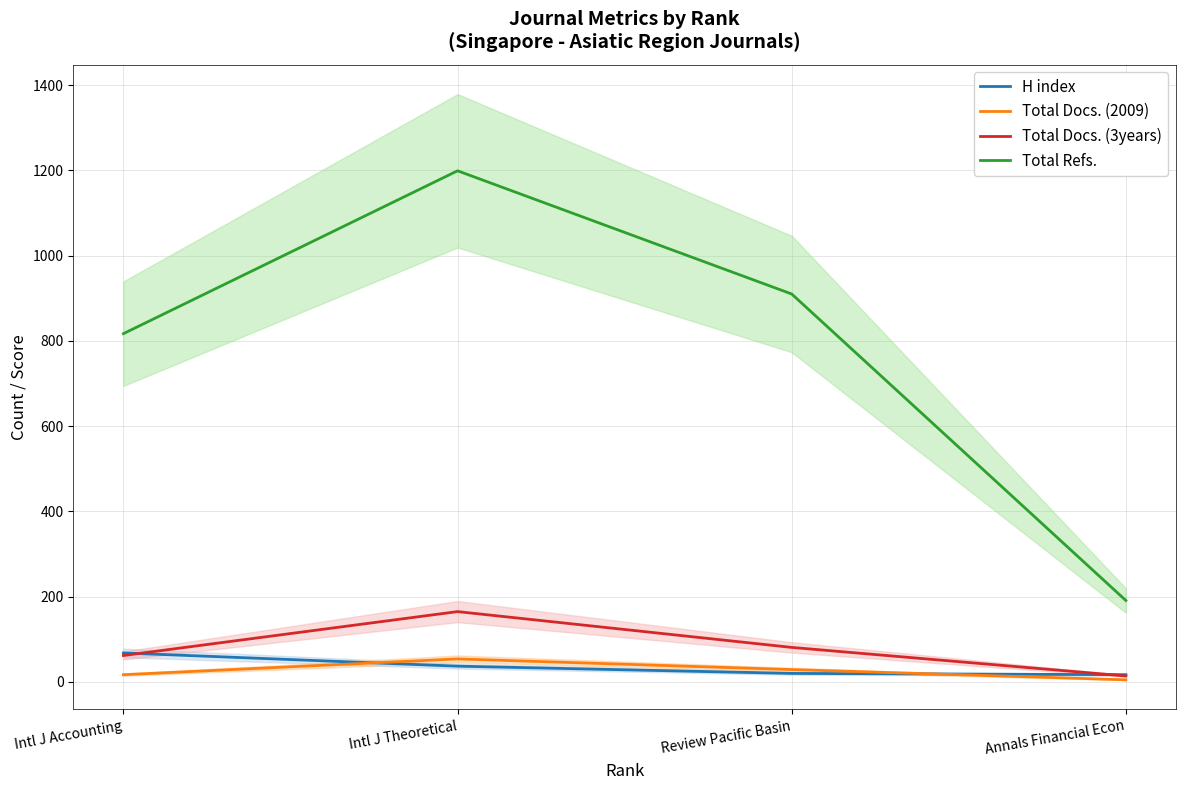

True or false: Total Docs. (3years) and Total Docs. (2009) cross at least once.

False